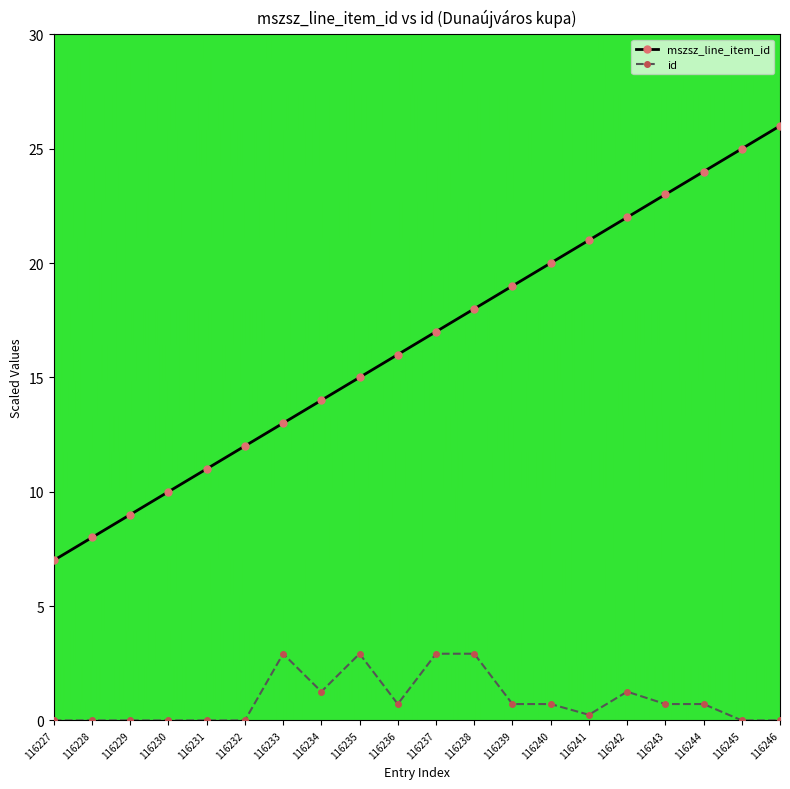

Does the chart have visible grid lines?

No